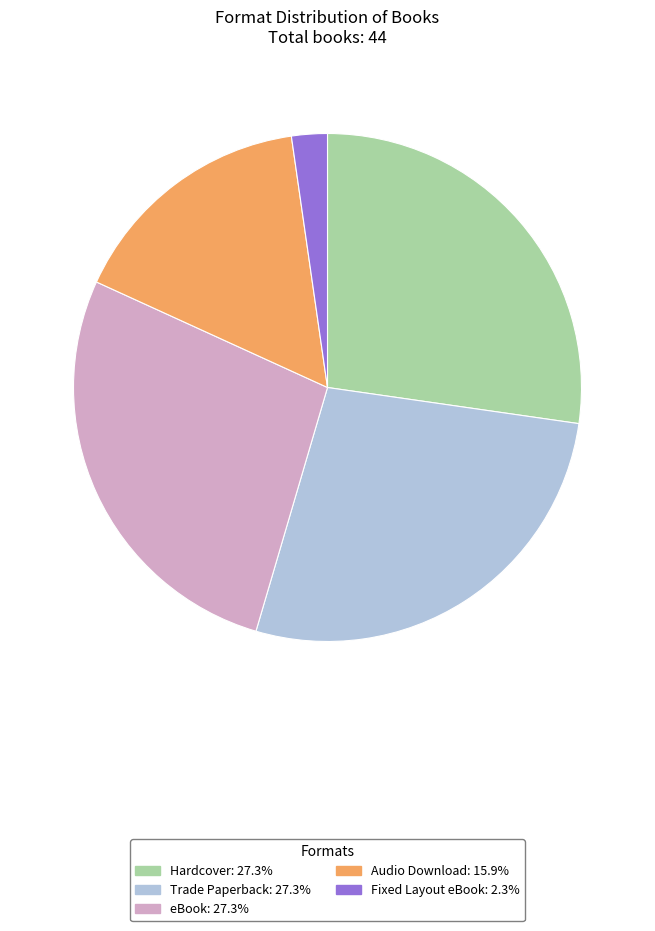

Count the number of slices in the pie.

5